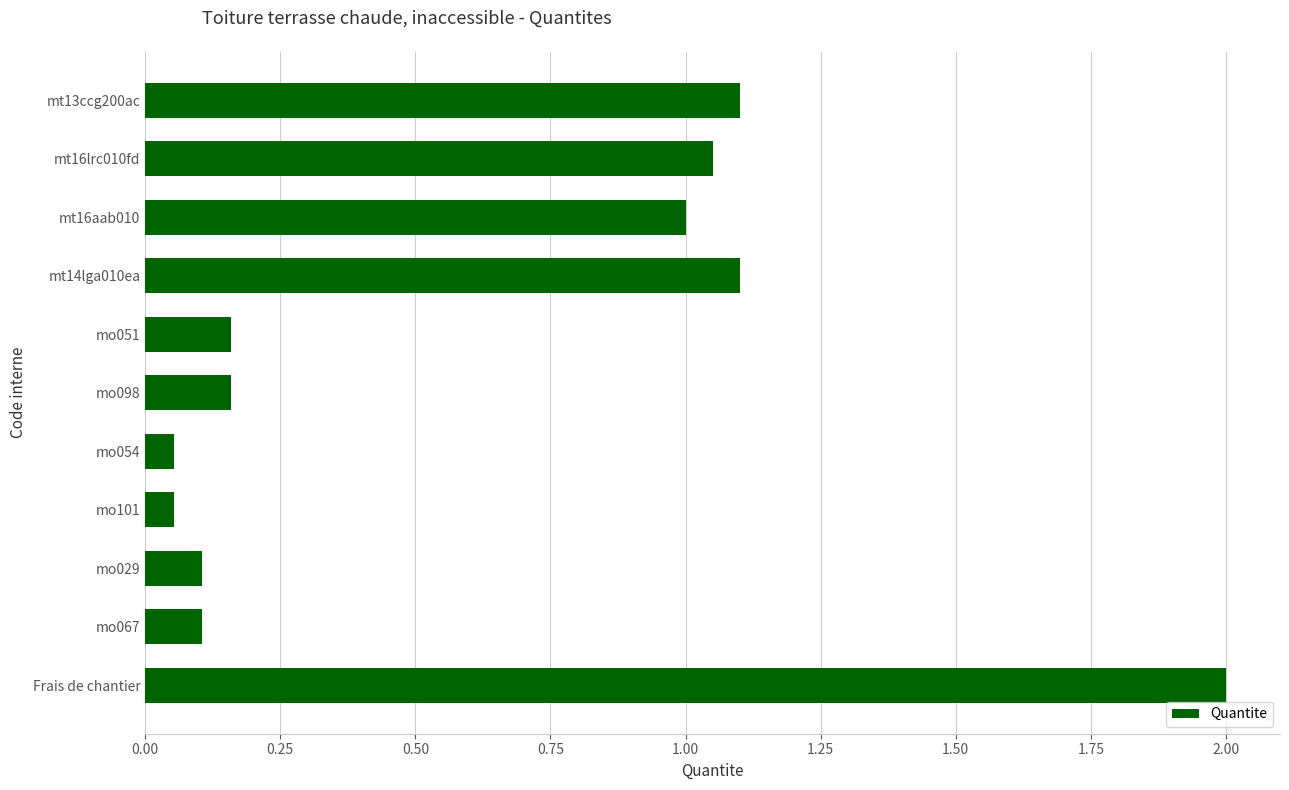

Between mt16lrc010fd and mo051, which is larger?

mt16lrc010fd